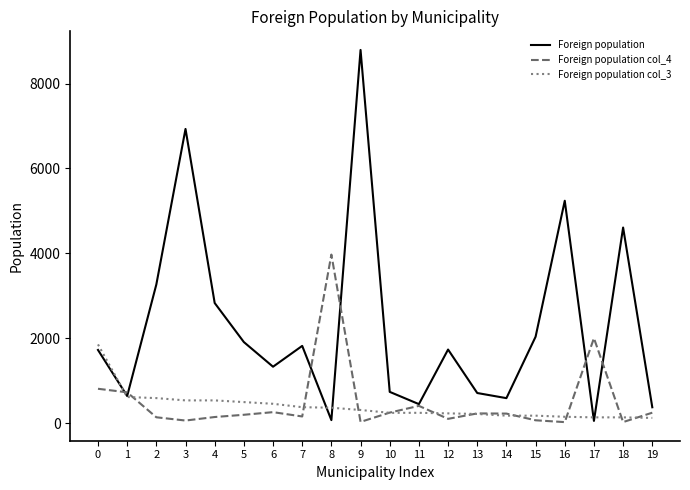

What is the maximum value for Foreign population?

8795